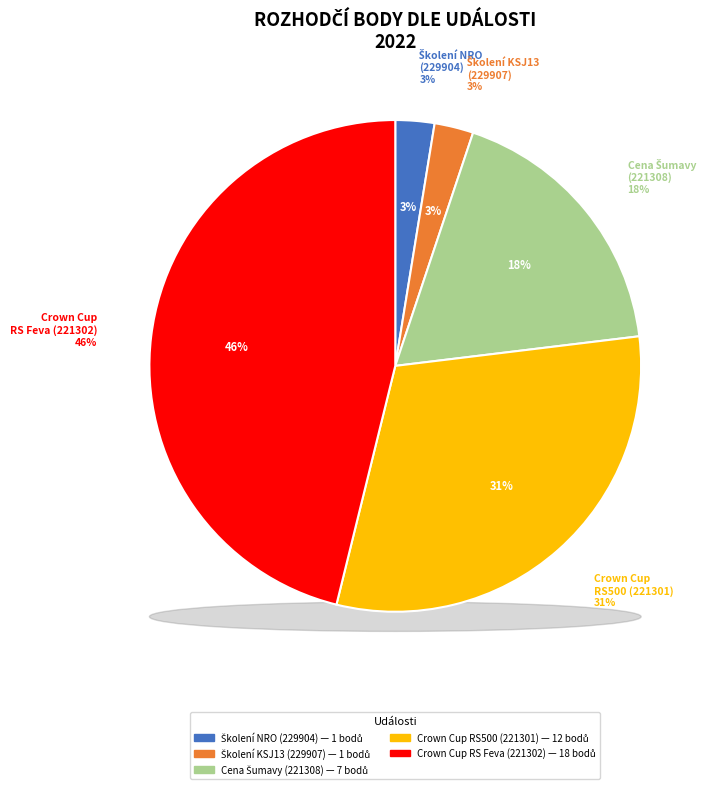

Approximately how many times larger is the value at Školení národních rozhodčích (229904) compared to The Crown Cup - RS500 Eurocup (221301)?

0.1